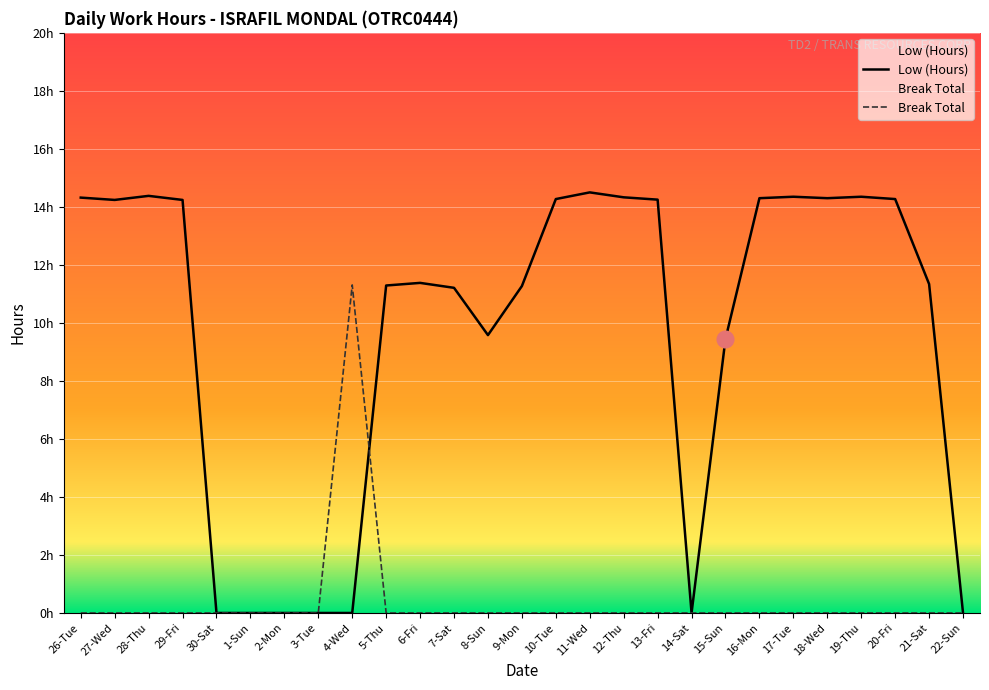

What is the sum of all Break Total values?

11.3